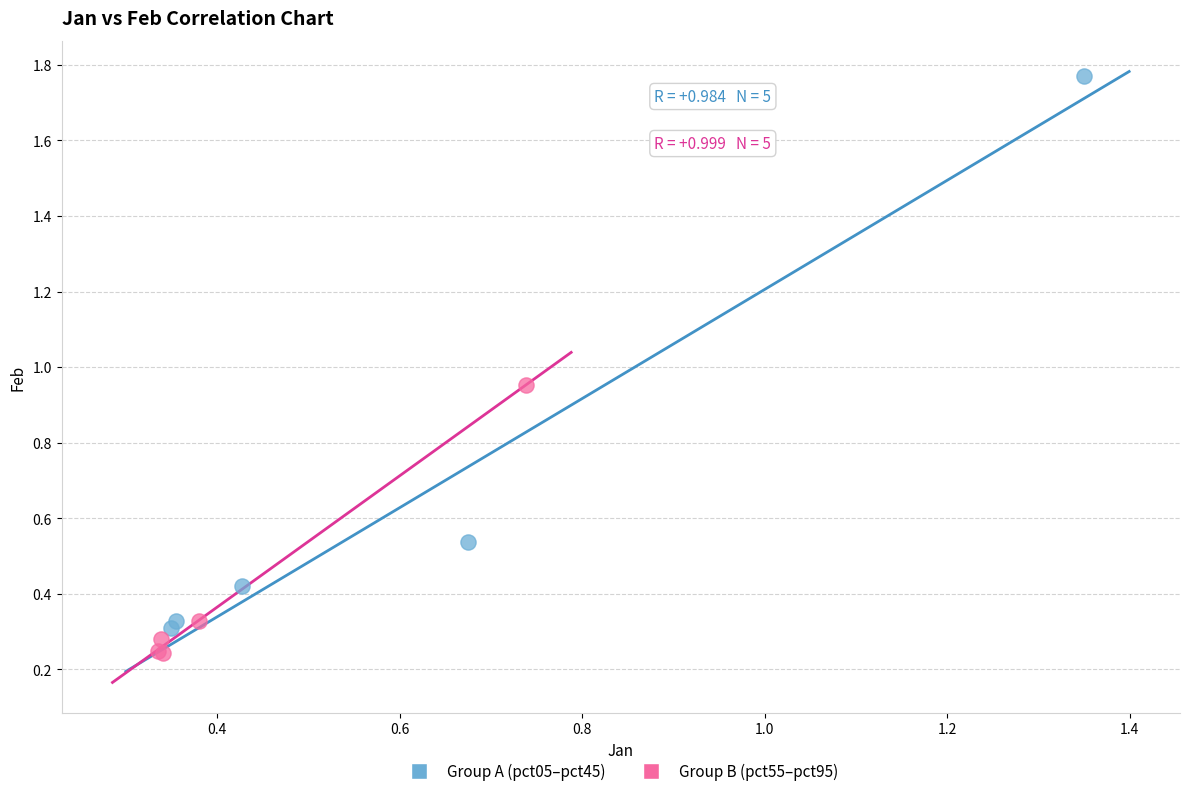

What are all the series names shown in the legend?

Group A (pct05–pct45), Group B (pct55–pct95)